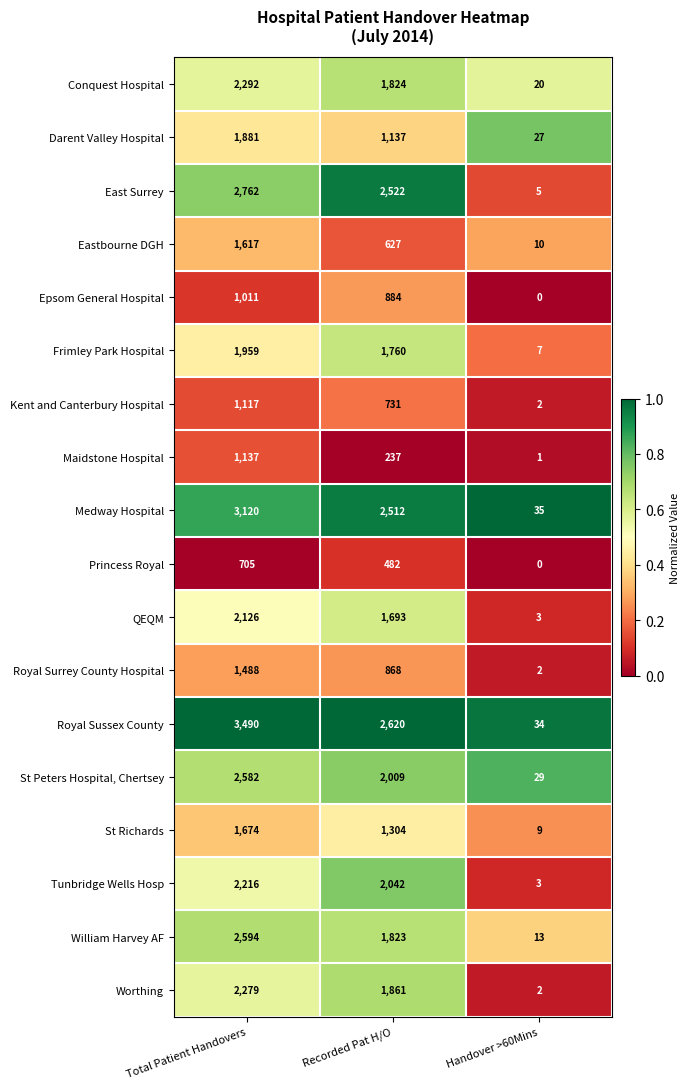

Which series has the largest total across all categories?

Royal Sussex County